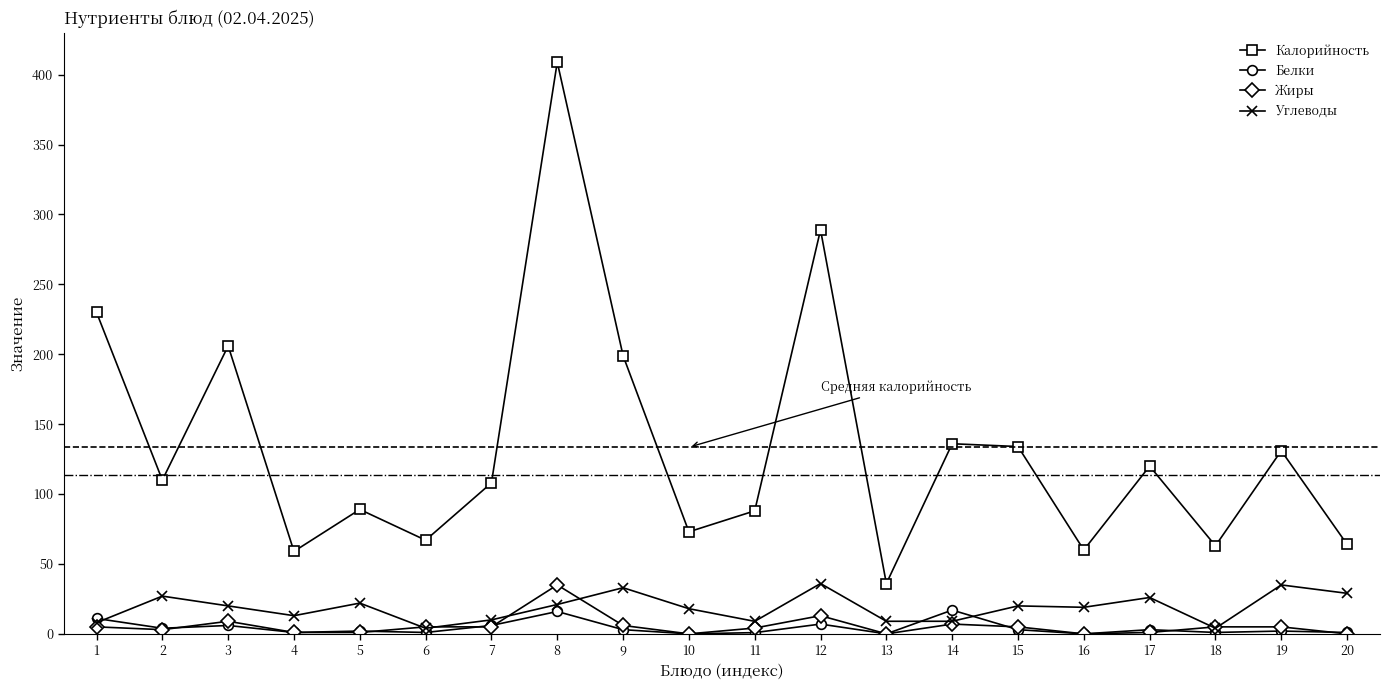

What is the difference between the Белки values at 16 and 5?

2.0